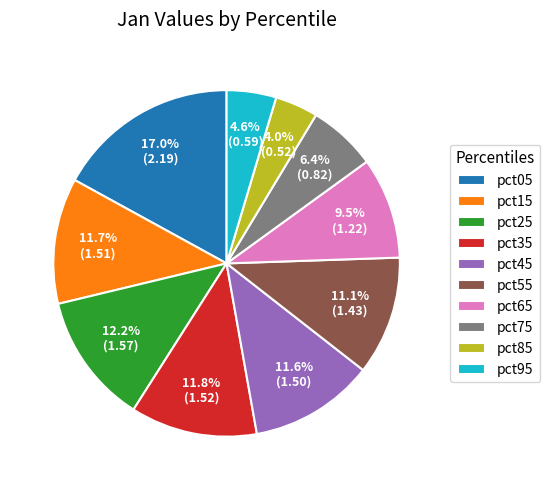

Which slice is the smallest?

pct85